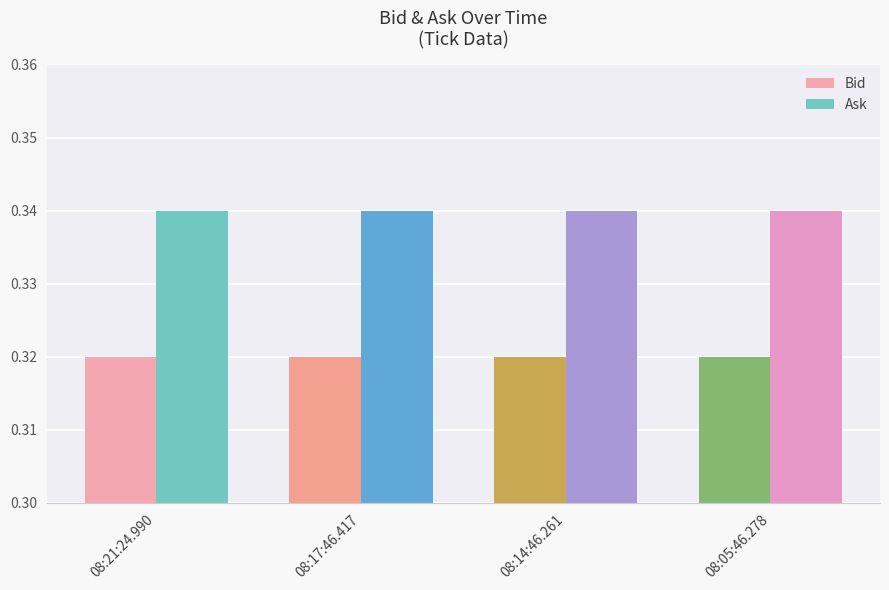

Rank the series by their average value, from highest to lowest.

Ask, Bid